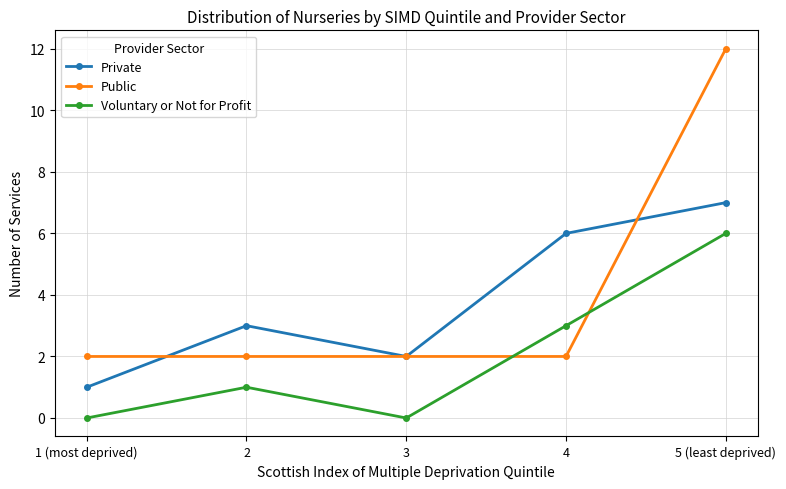

Is it true that Private equals 5 at 2?

False